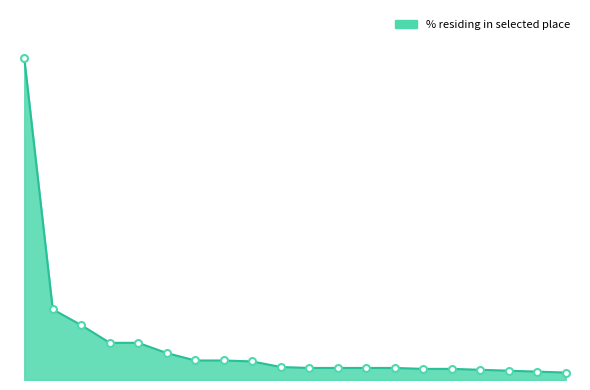

Is this an area chart (filled region under the line)?

Yes